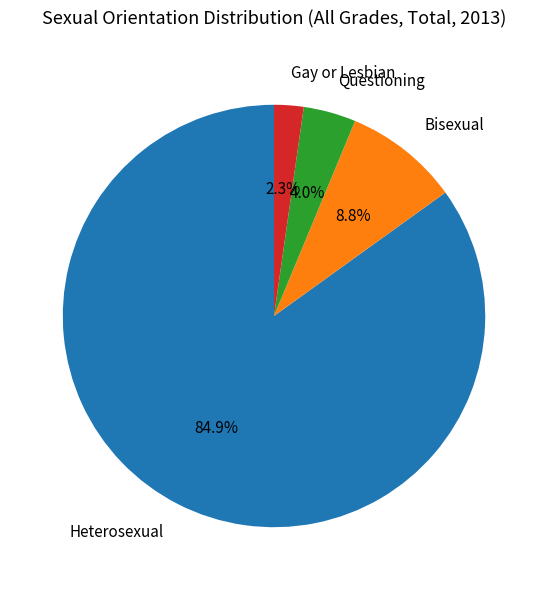

What is the ratio of the value at Heterosexual to the value at Questioning?

21.2